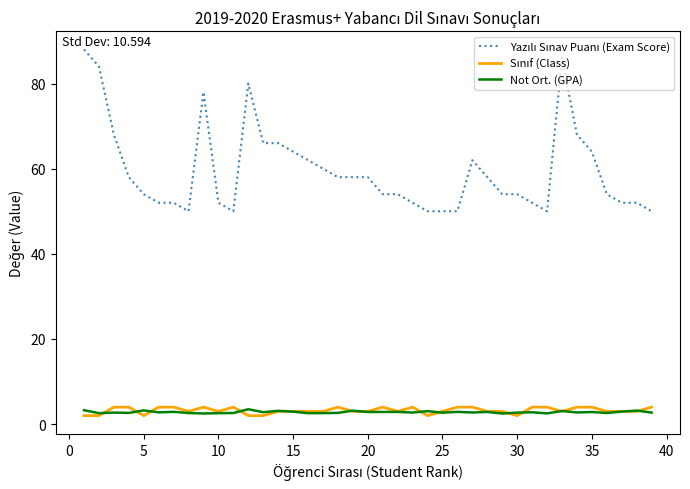

What is the maximum value shown in the chart?

88.0